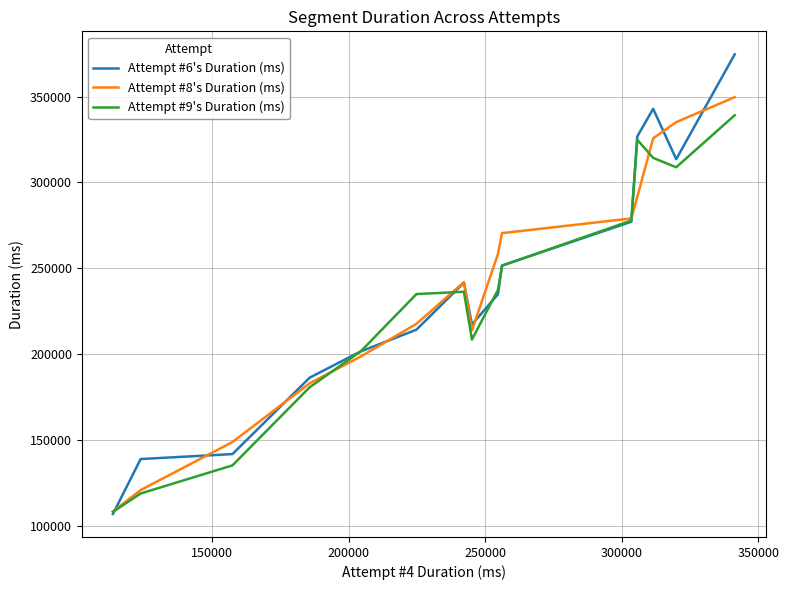

How many lines are shown in the chart?

3